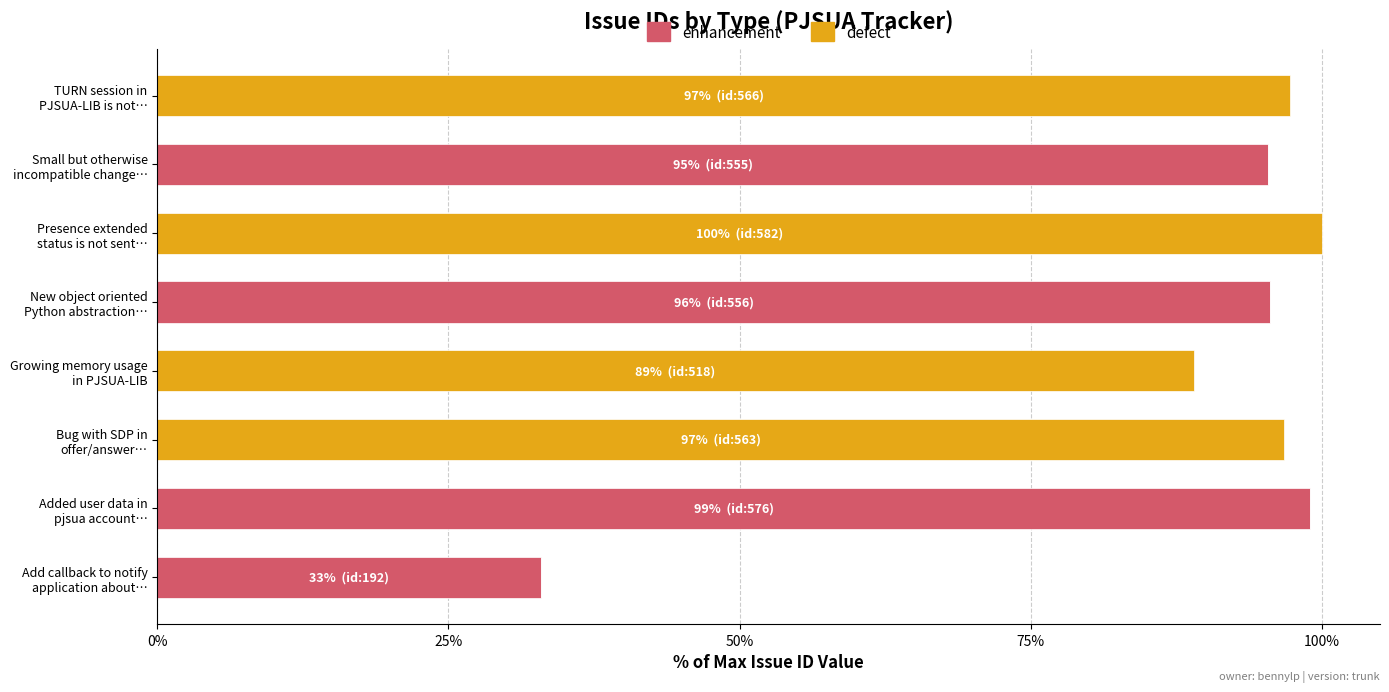

What is the highest value of the enhancement series?

99.0